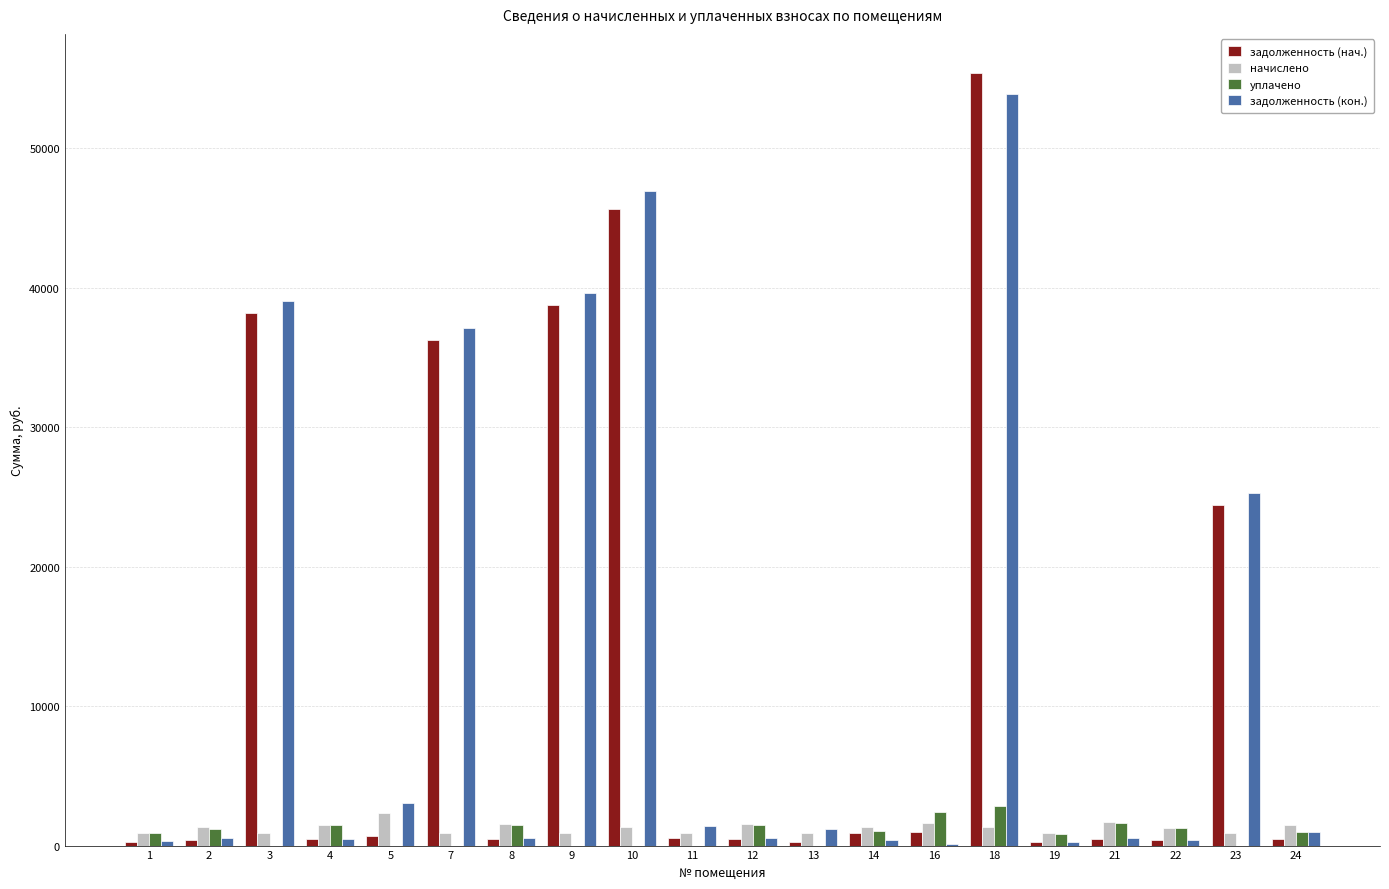

At which category is the sum across all series the highest?

18